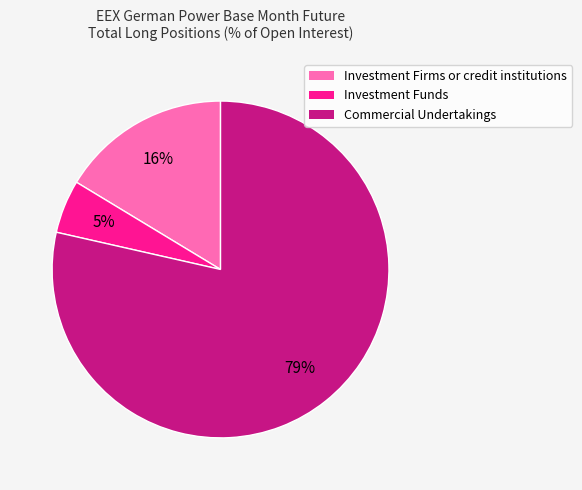

Which category has the smallest portion of the pie?

Investment Funds